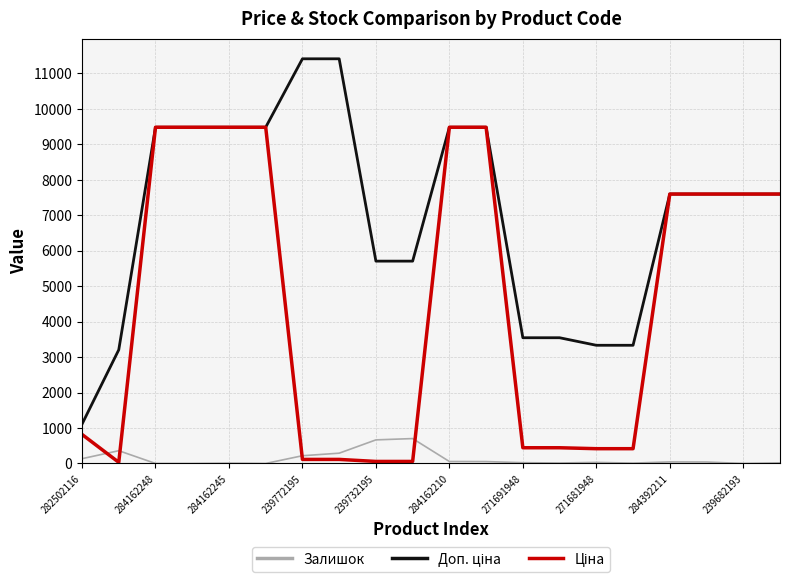

Rank the series by their maximum value, from highest to lowest.

Доп. ціна, Ціна, Залишок